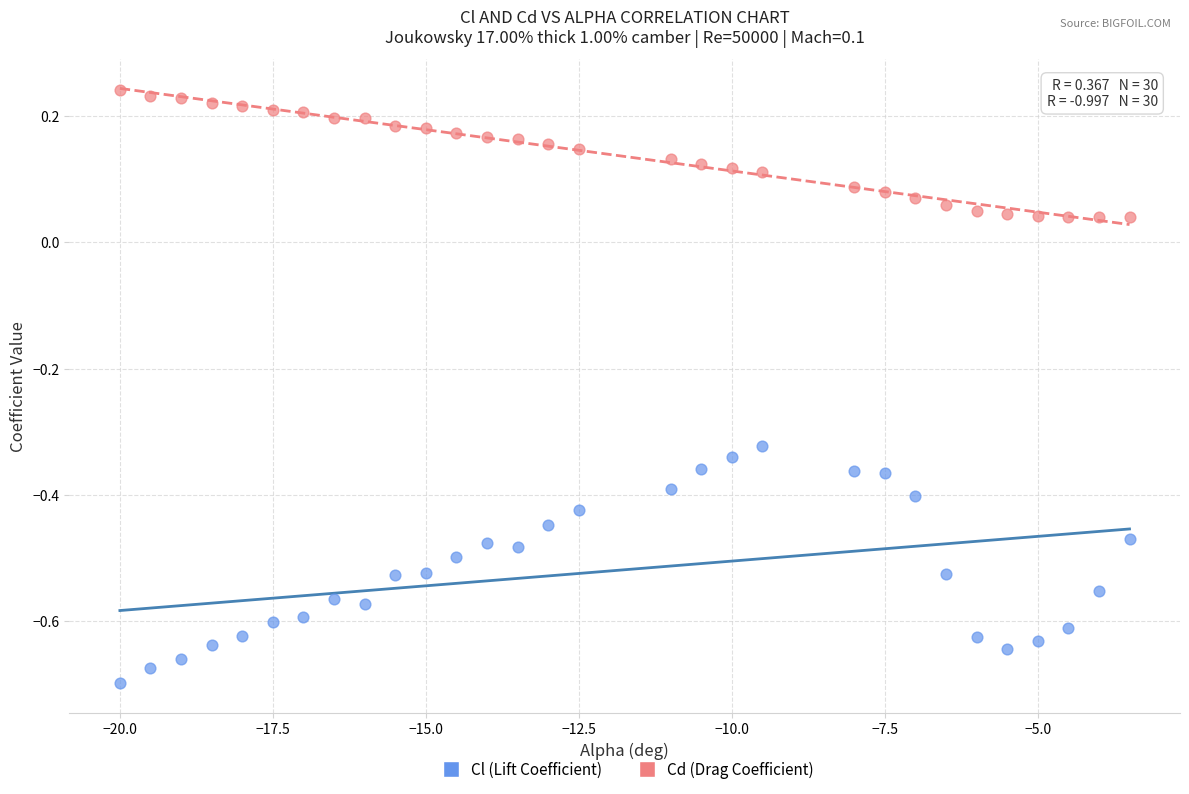

Which series reaches the maximum Y coordinate?

Cd (Drag Coefficient)